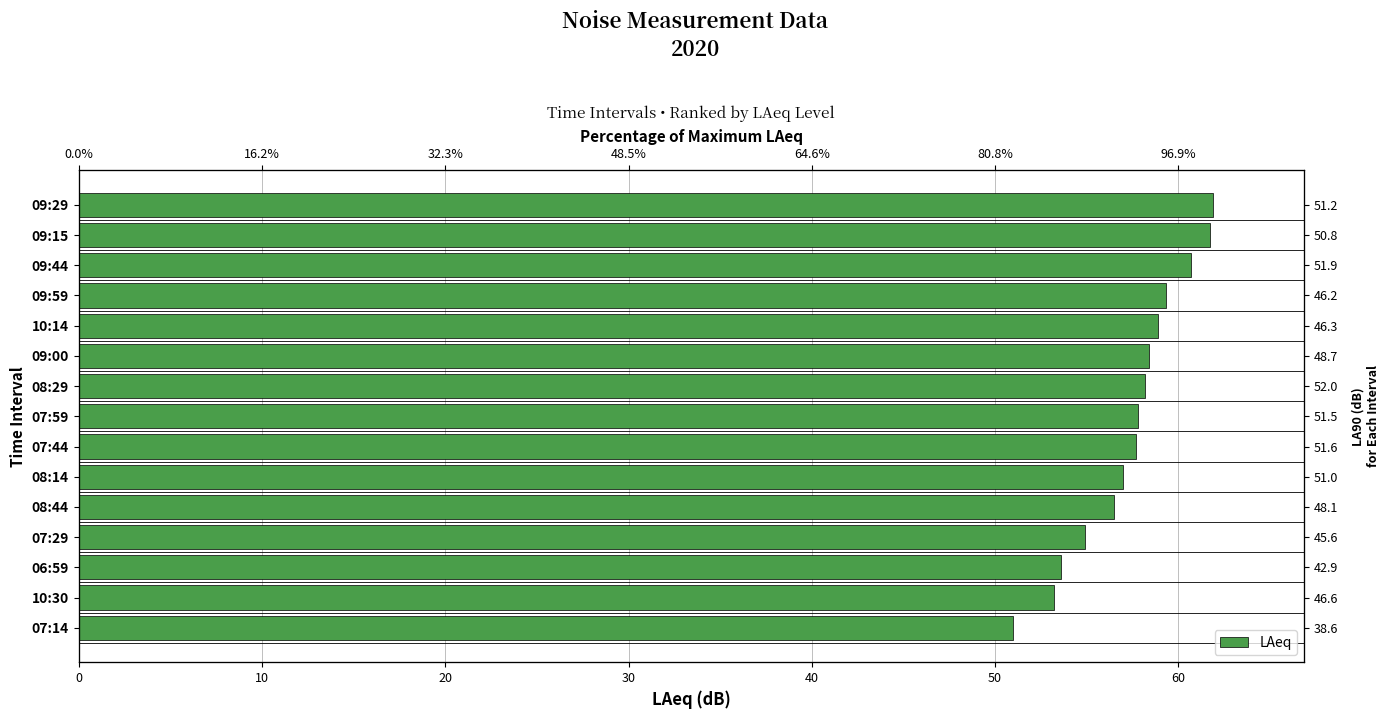

What is the greatest value displayed?

61.9